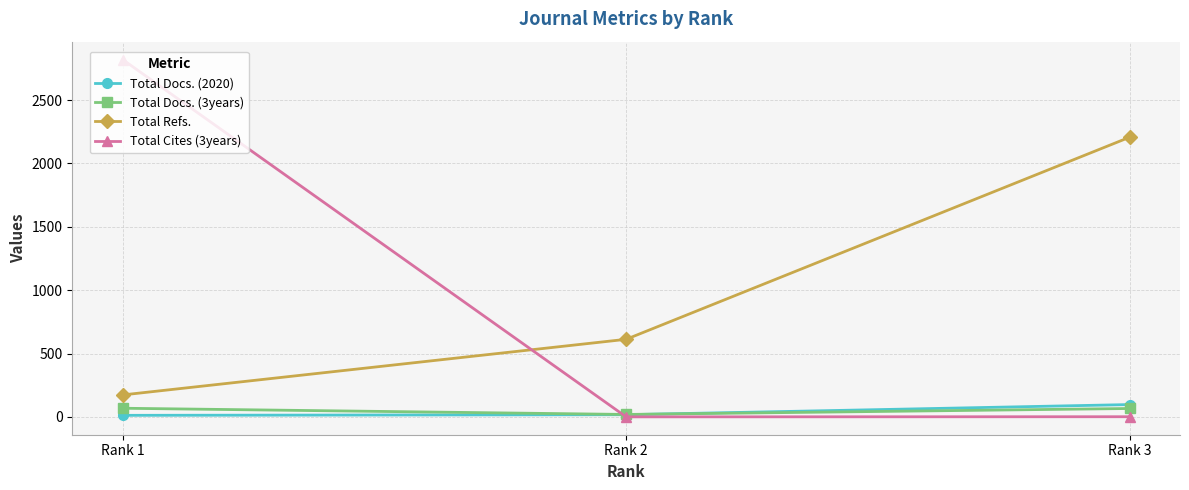

The Total Docs. (3years) series shows 66 at Rank 3. True or false?

True